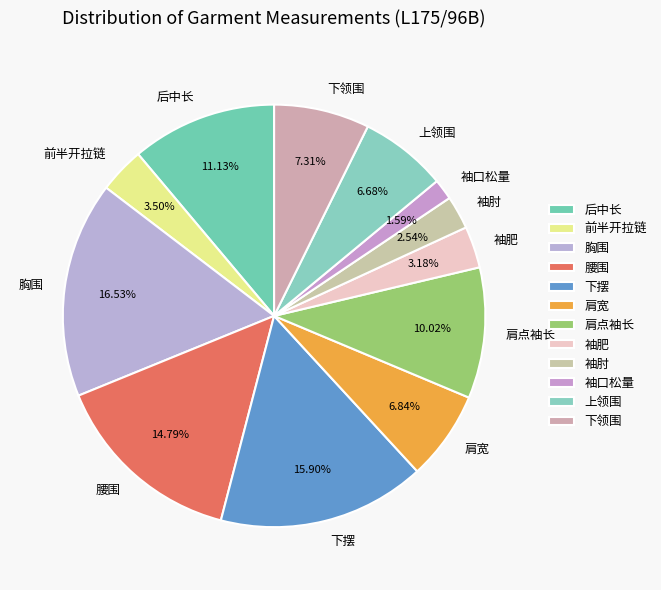

Which category has the smallest portion of the pie?

袖口松量